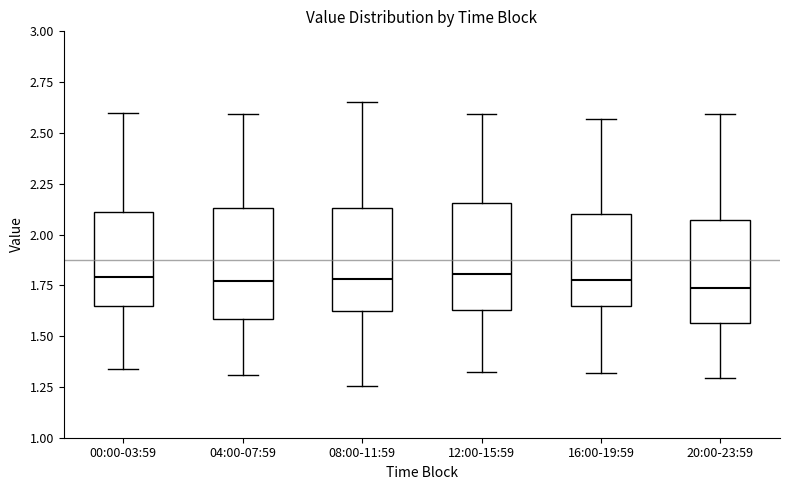

Reading left to right, transcribe this box plot: for each box, give where its median line is, the range the box spans, and where its two whiskers end, as read against the y-axis. The values are not printed on the chart, so give them approximately, as read against the axis.

00:00-03:59: median 1.80, box 1.65 to 2.10, whiskers 1.35 to 2.60
04:00-07:59: median 1.75, box 1.60 to 2.15, whiskers 1.30 to 2.60
08:00-11:59: median 1.80, box 1.60 to 2.15, whiskers 1.25 to 2.65
12:00-15:59: median 1.80, box 1.65 to 2.15, whiskers 1.30 to 2.60
16:00-19:59: median 1.80, box 1.65 to 2.10, whiskers 1.30 to 2.55
20:00-23:59: median 1.75, box 1.55 to 2.05, whiskers 1.30 to 2.60